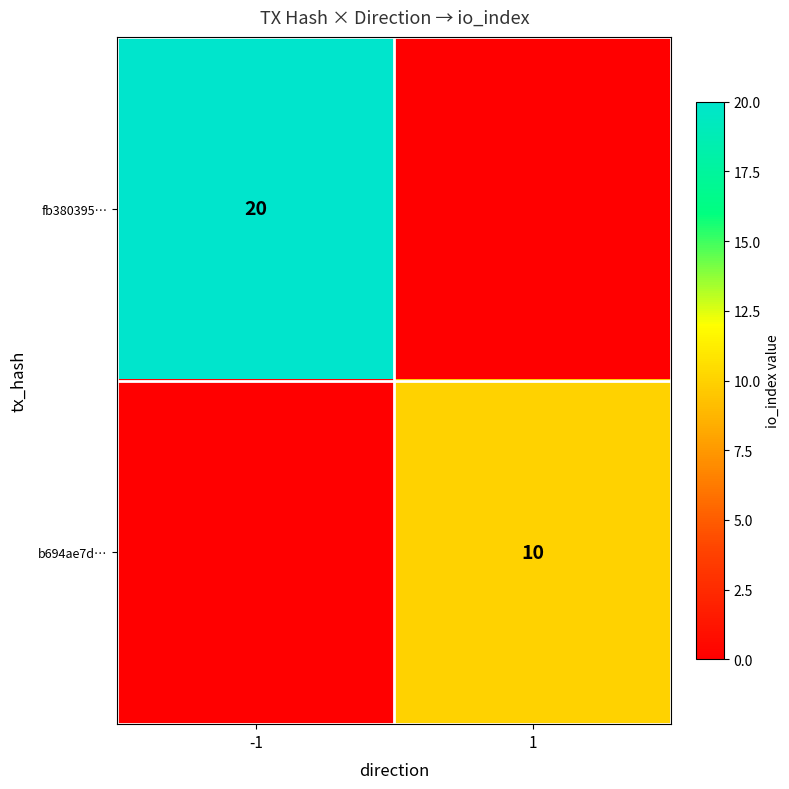

What is the total value across all series at 1?

10